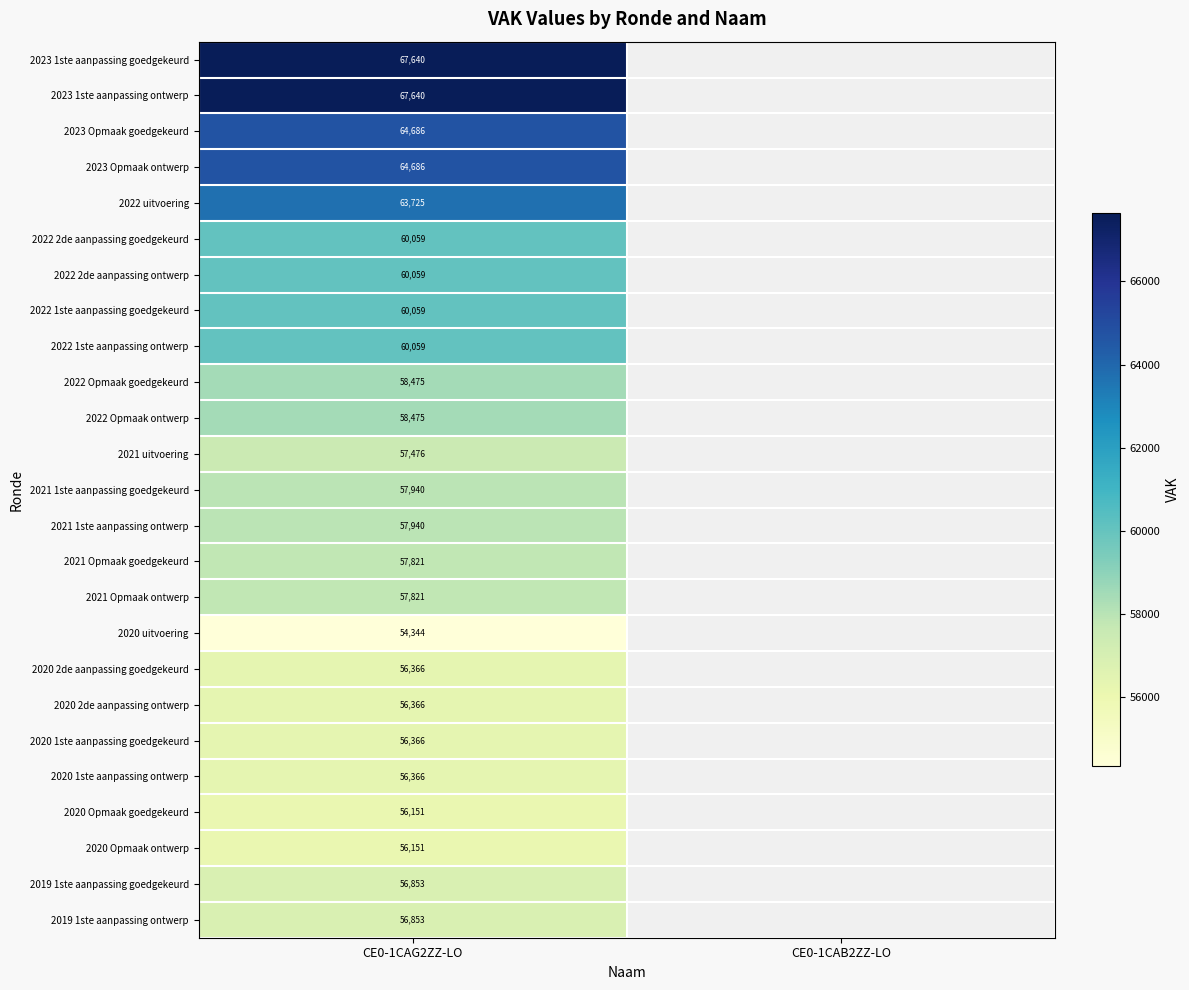

The value of 2021 Opmaak ontwerp at CE0-1CAG2ZZ-LO is 22023. True or false?

False